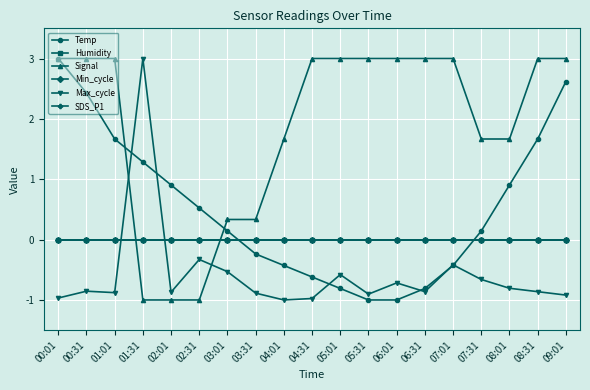

Which series has the largest total across all categories?

Signal